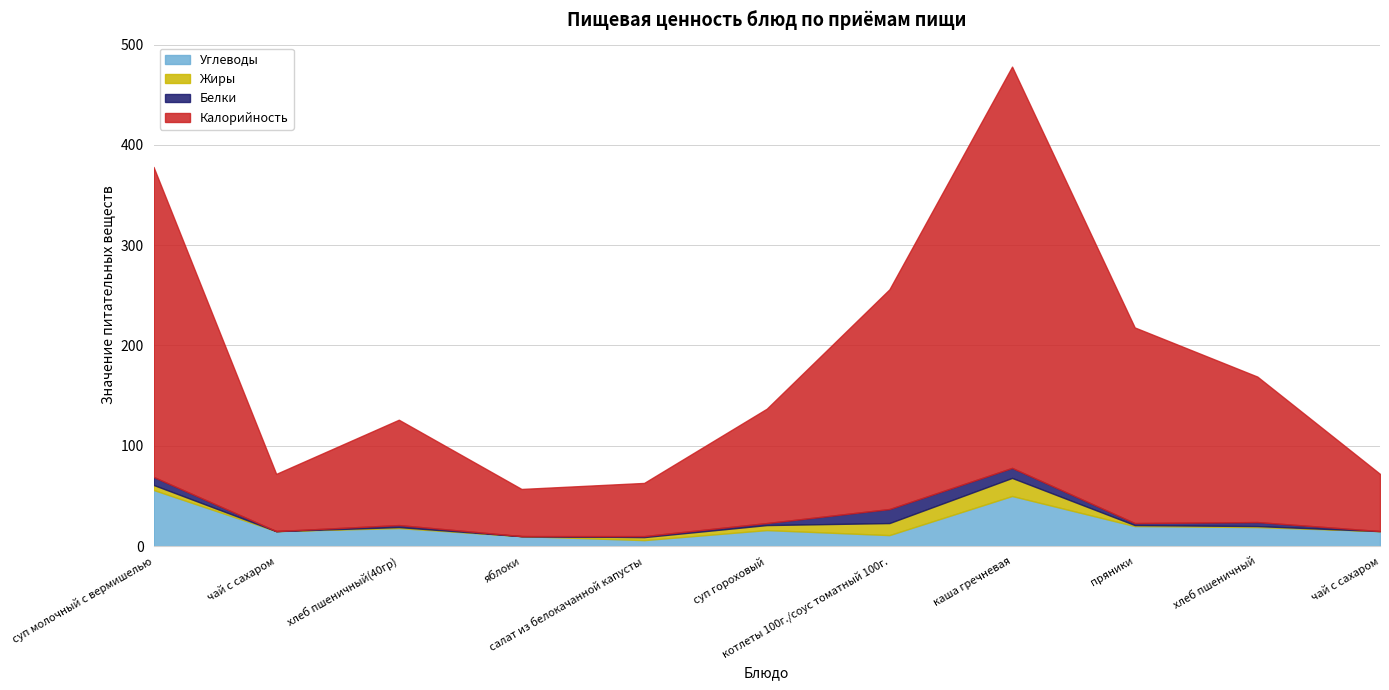

Rank the categories by Жиры value from highest to lowest.

каша гречневая, котлеты 100г./соус томатный 100г., суп молочный с вермишелью, суп гороховый, салат из белокачанной капусты, хлеб пшеничный(40гр), пряники, хлеб пшеничный, чай с сахаром, яблоки, чай с сахаром